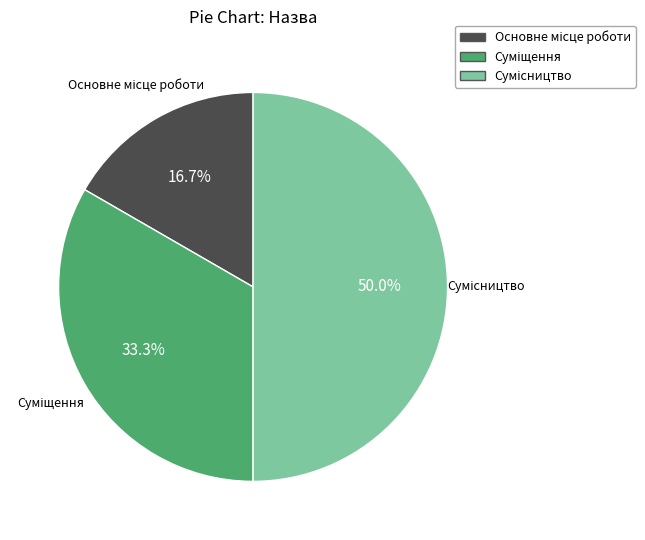

Count the number of slices in the pie.

3